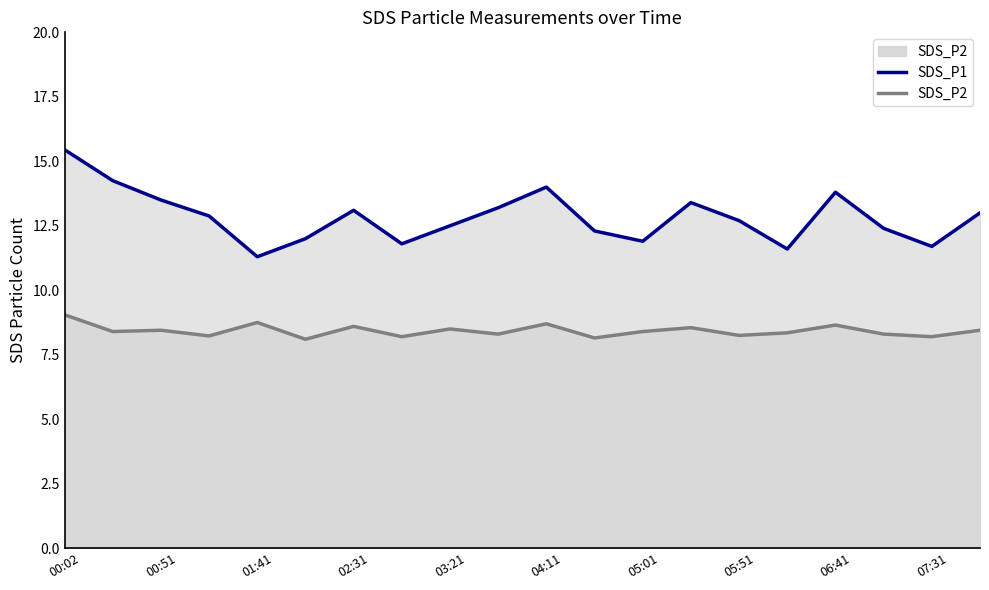

Reading left to right, extract all data points from this chart.

SDS_P1: 15.4	14.2	13.5	12.9	11.3	12.0	13.1	11.8	12.5	13.2	14.0	12.3	11.9	13.4	12.7	11.6	13.8	12.4	11.7	13.0
SDS_P2: 9.1	8.4	8.4	8.2	8.8	8.1	8.6	8.2	8.5	8.3	8.7	8.2	8.4	8.6	8.2	8.3	8.7	8.3	8.2	8.4